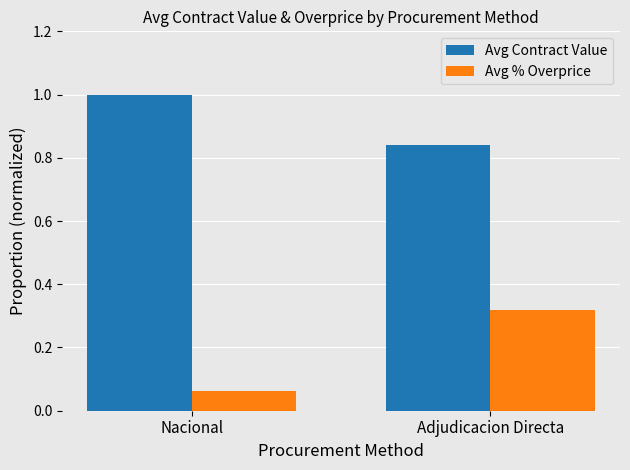

At Adjudicacion Directa, list the series in order from smallest to largest.

Avg % Overprice, Avg Contract Value